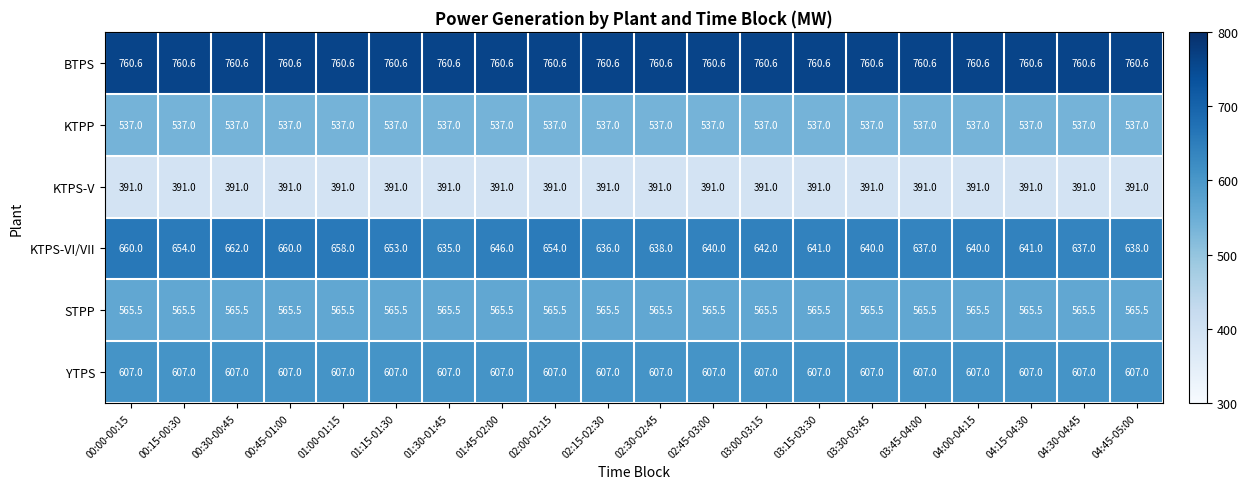

The YTPS series shows 979.9 at 00:00-00:15. True or false?

False